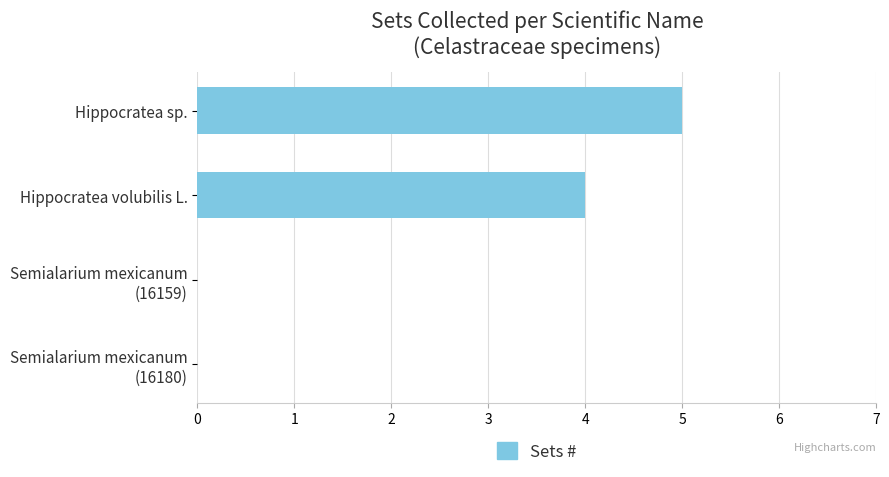

Count the number of data series in this chart.

1